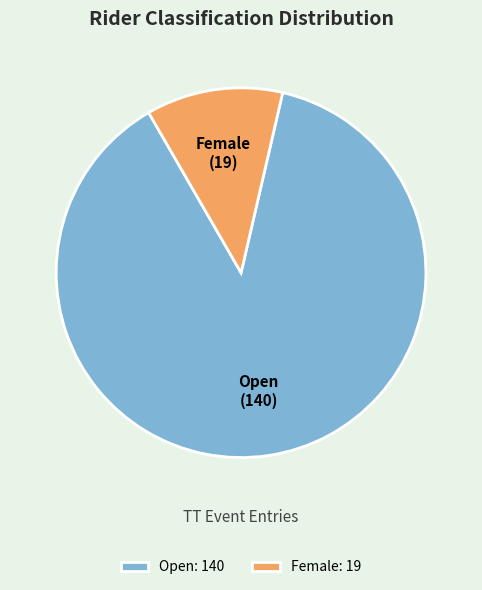

Which has a higher value, Female or Open?

Open